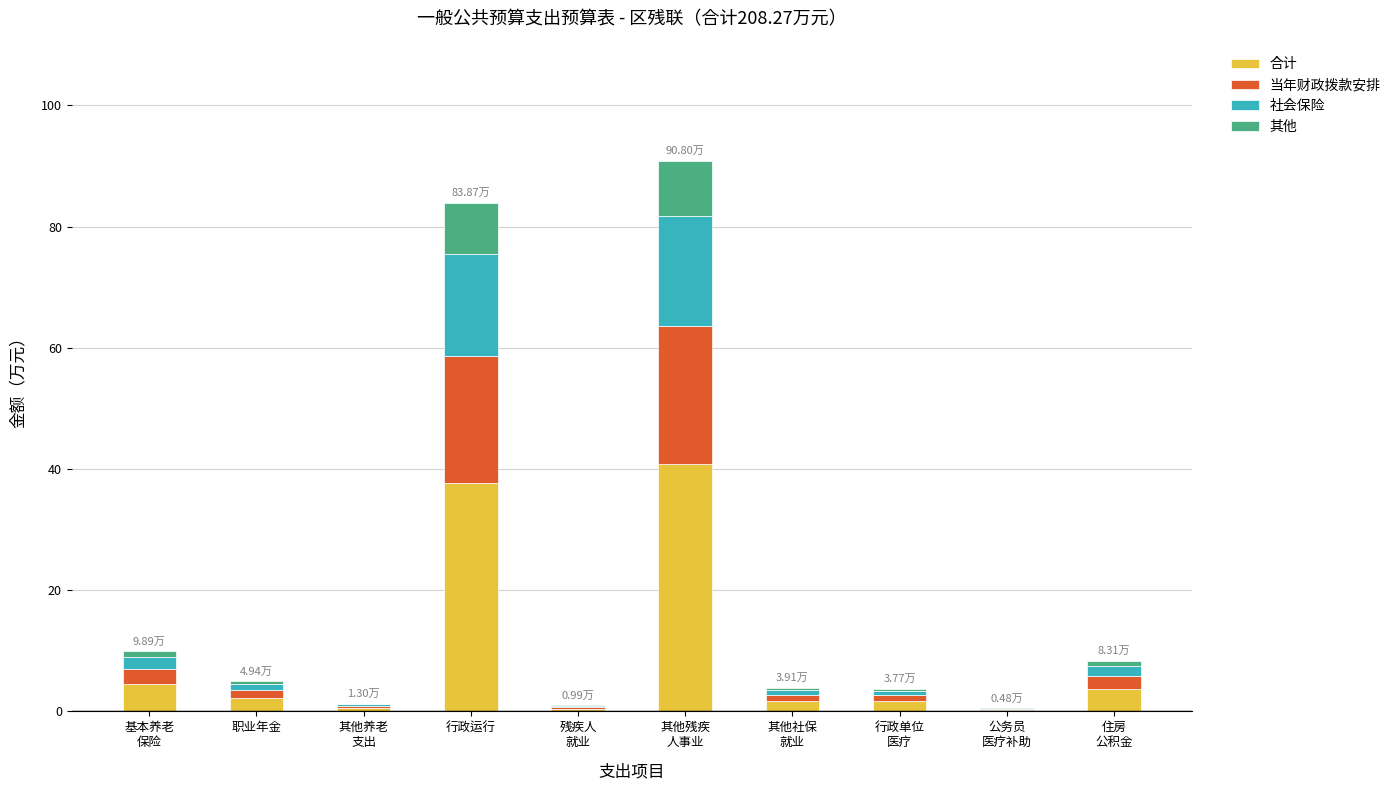

What is the label of the 10th bar from the left?

住房
公积金